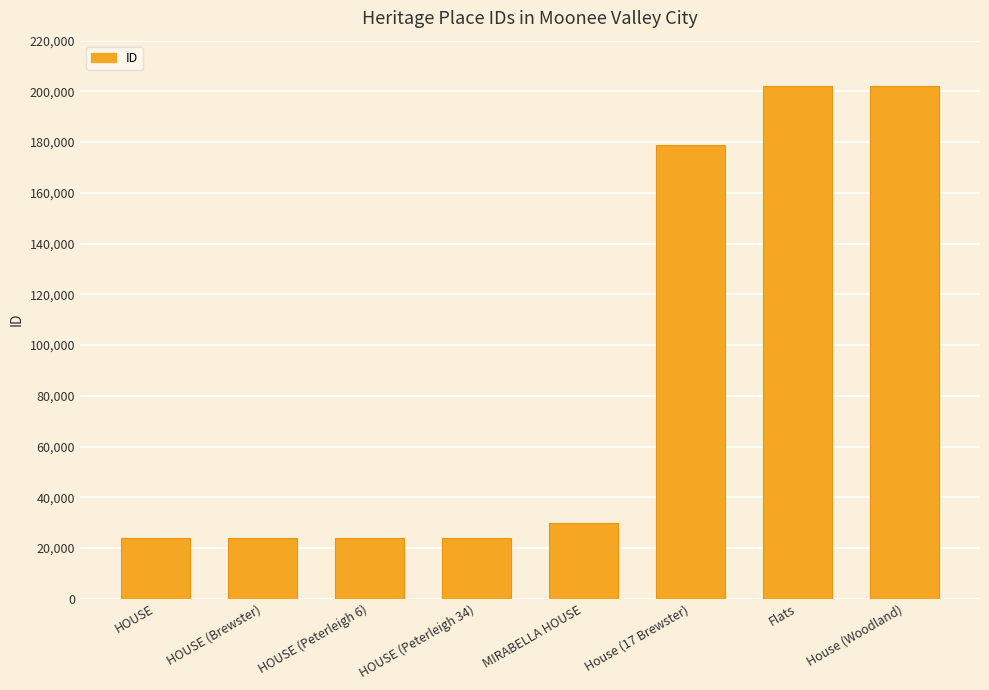

Count the number of categories in the chart.

8